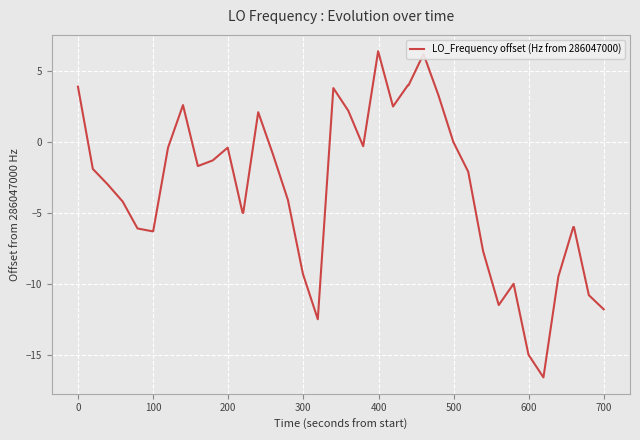

How many categories are shown in the chart?

40